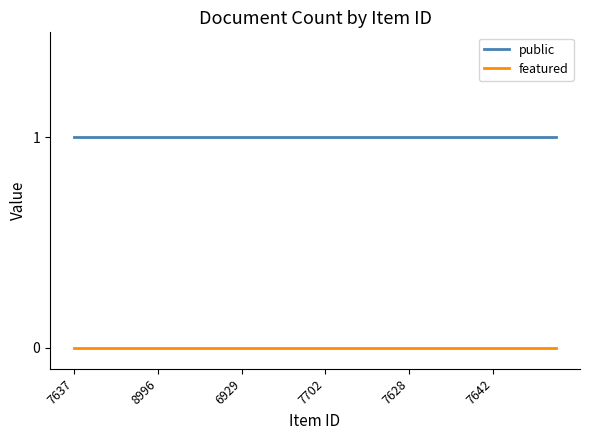

Which series has the largest total across all categories?

public